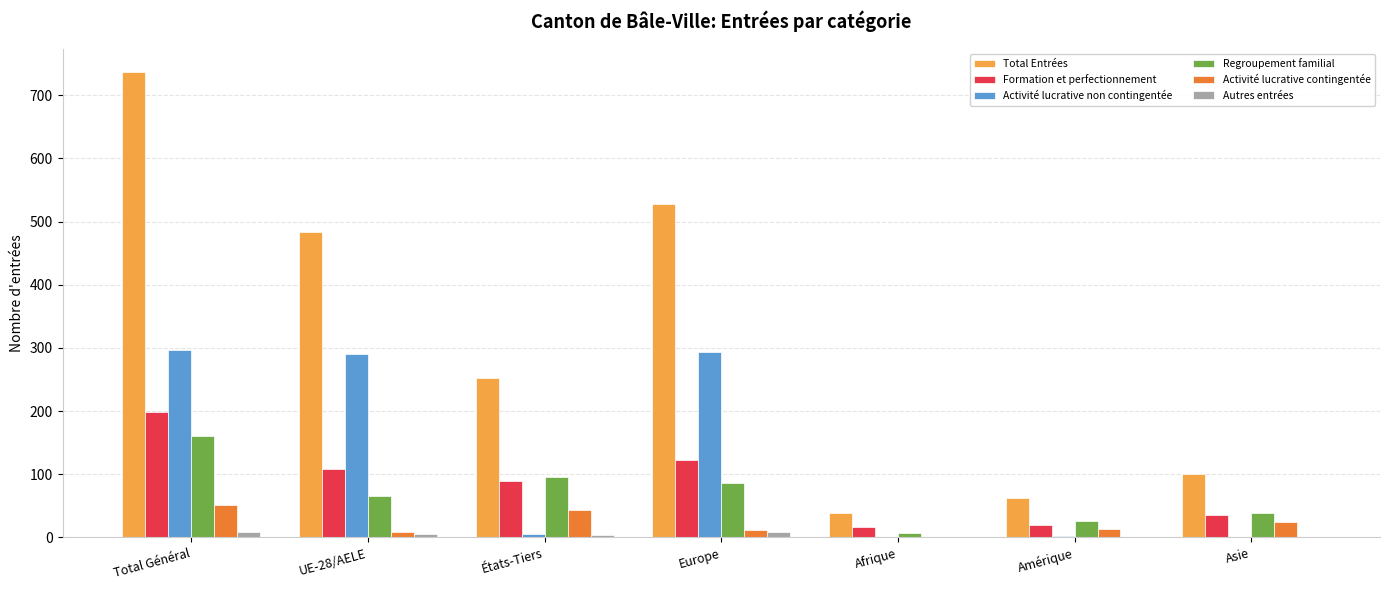

Which category has the highest value across all series?

Total Général